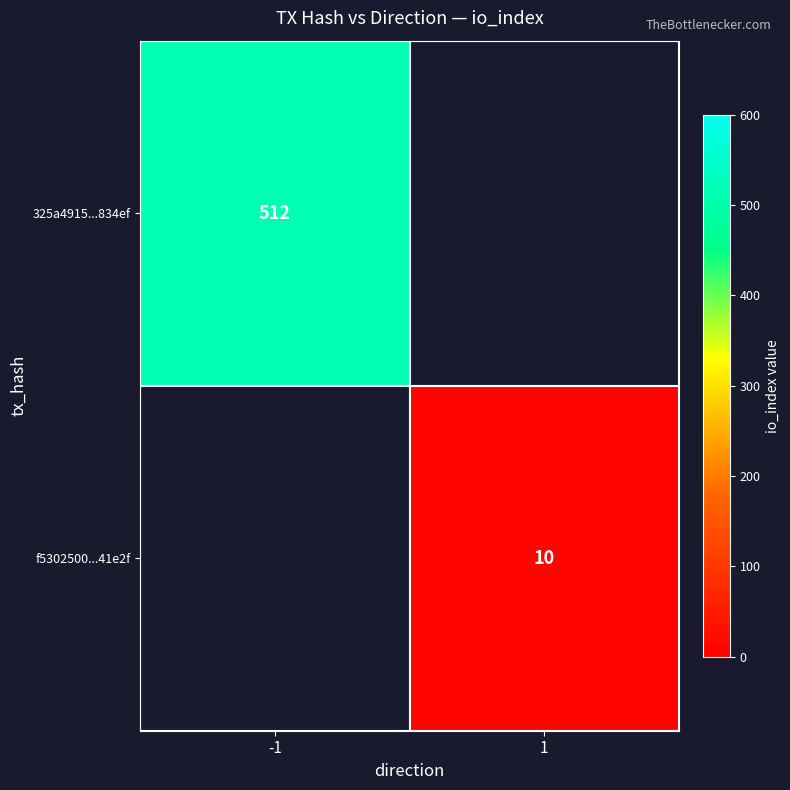

Is the value of f5302500...41e2f at 1 greater than the value of 325a4915...834ef at -1?

No